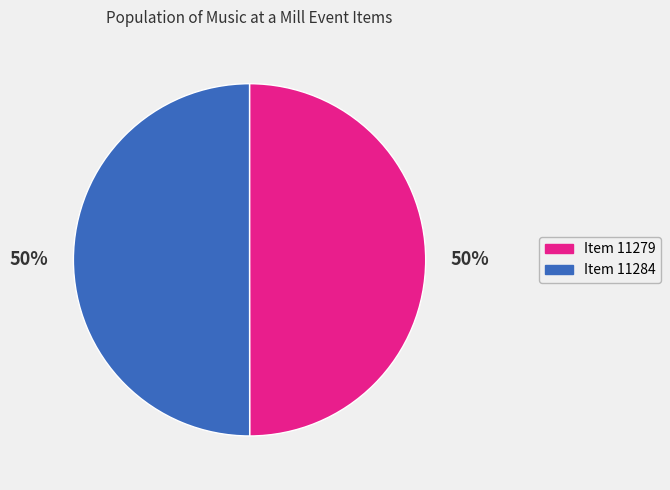

To the nearest percent, what is the average slice percentage?

50%